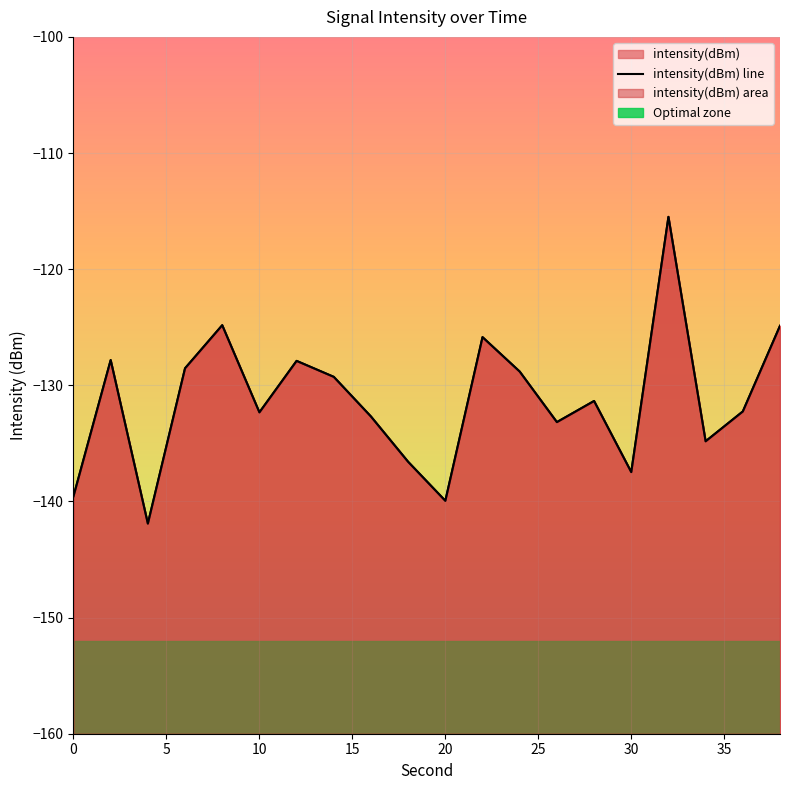

Is it true that the value at 10 is -54.7?

False